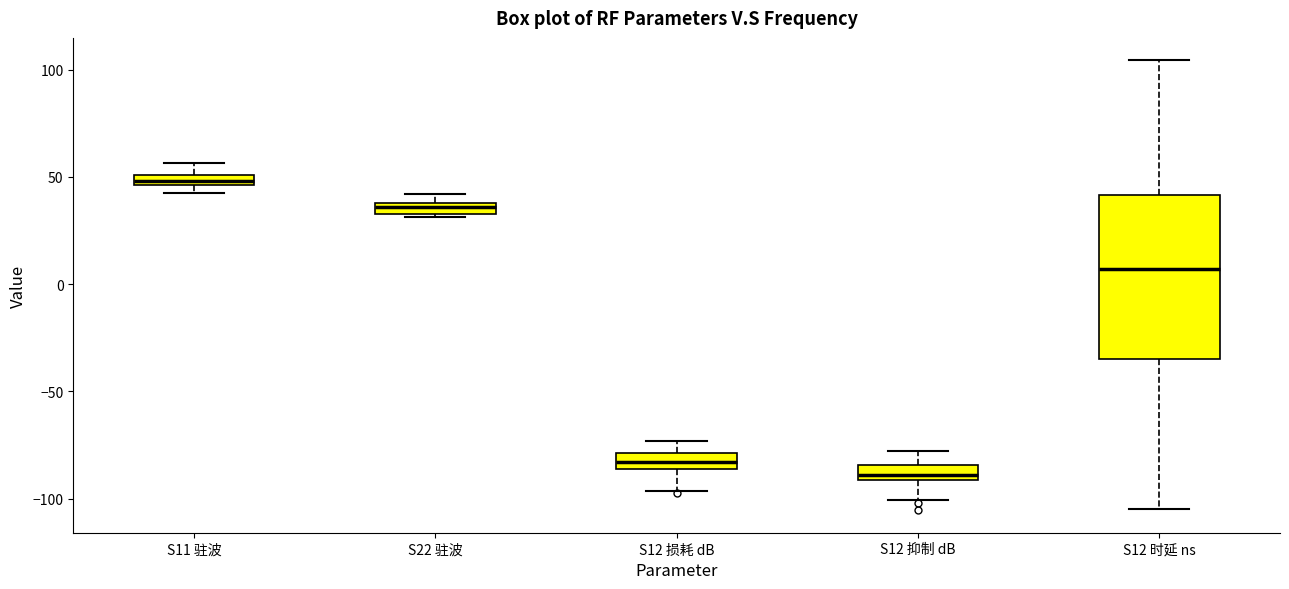

Which box is the tallest, from its lower edge to its upper edge?

S12 时延 ns